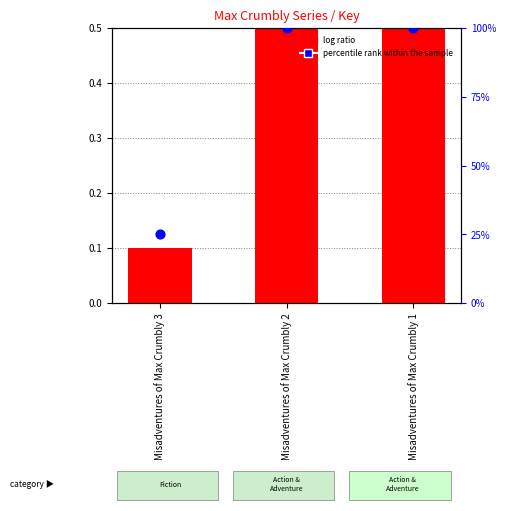

Which series reaches the minimum Y coordinate?

log ratio